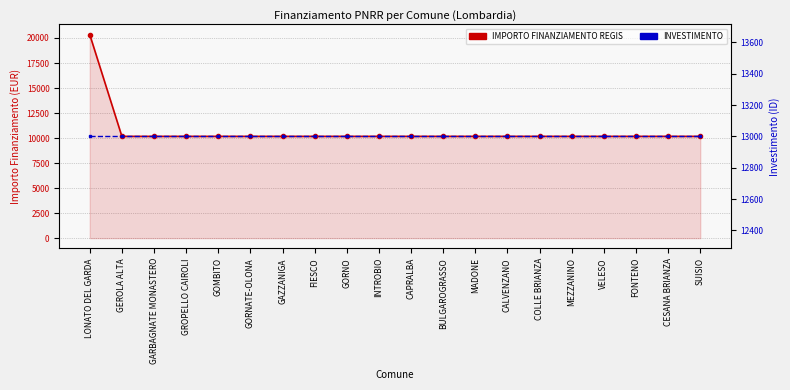

What is the total value across all series at MADONE?

23172